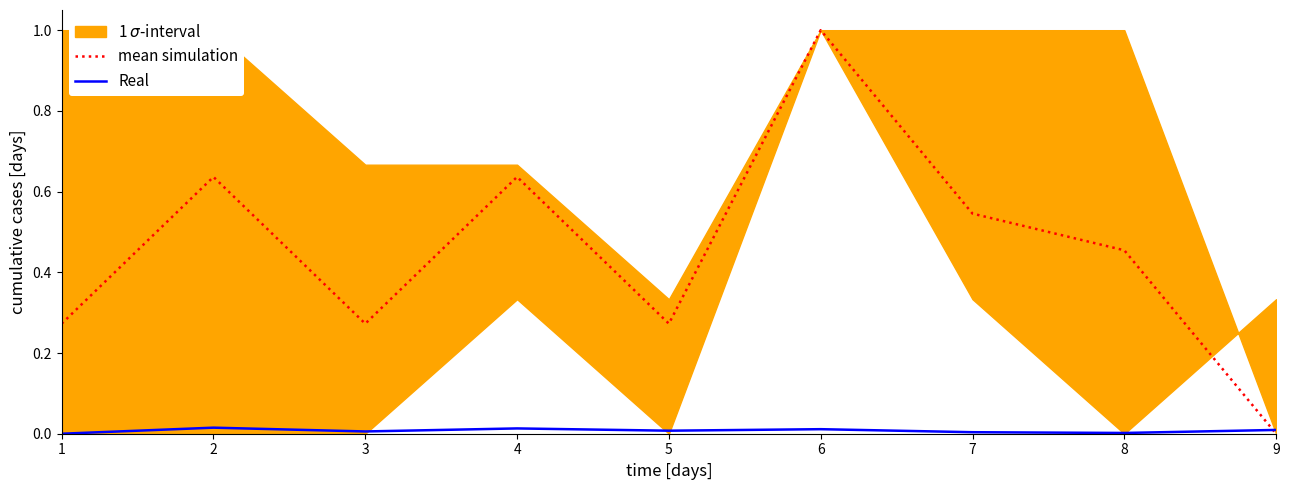

Which series has the largest total across all categories?

mean simulation